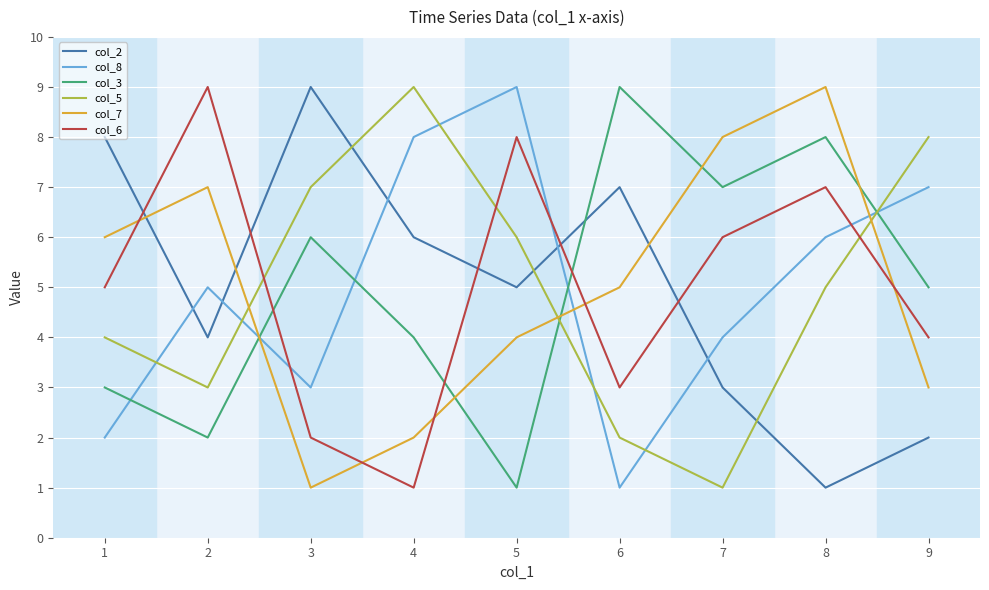

At 7, list the series in order from smallest to largest.

col_5, col_2, col_8, col_6, col_3, col_7